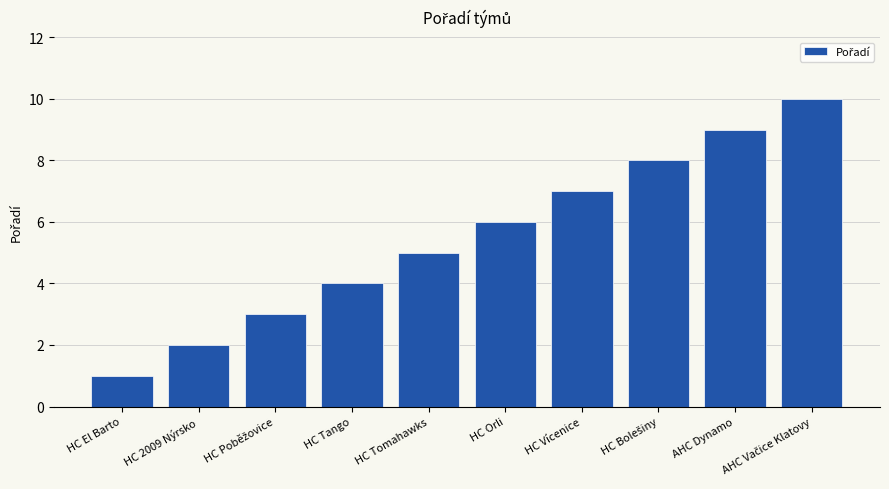

What is the change in value from HC El Barto to HC Tomahawks?

+4